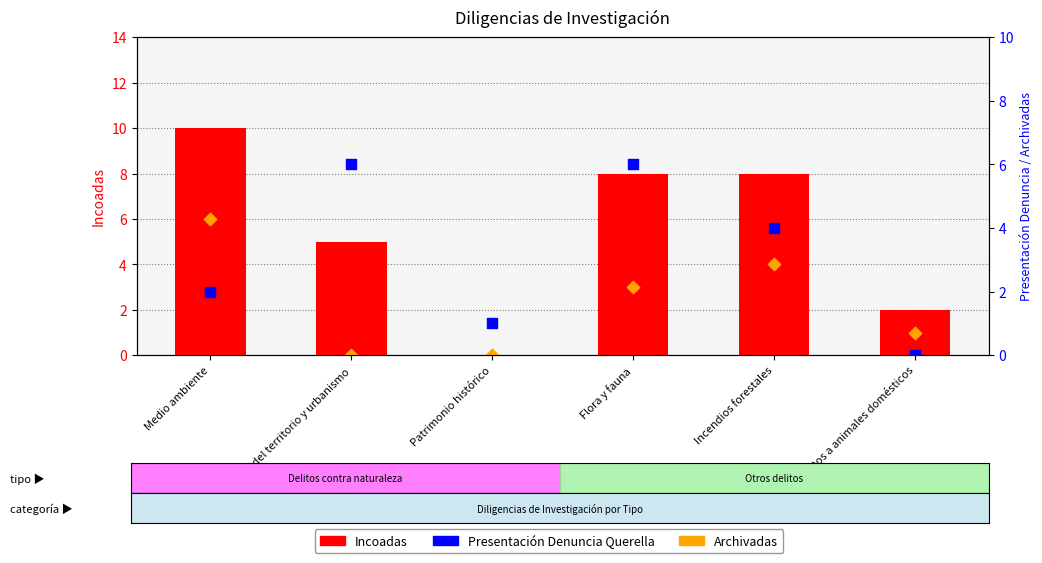

At which category is the sum across all series the highest?

Medio ambiente